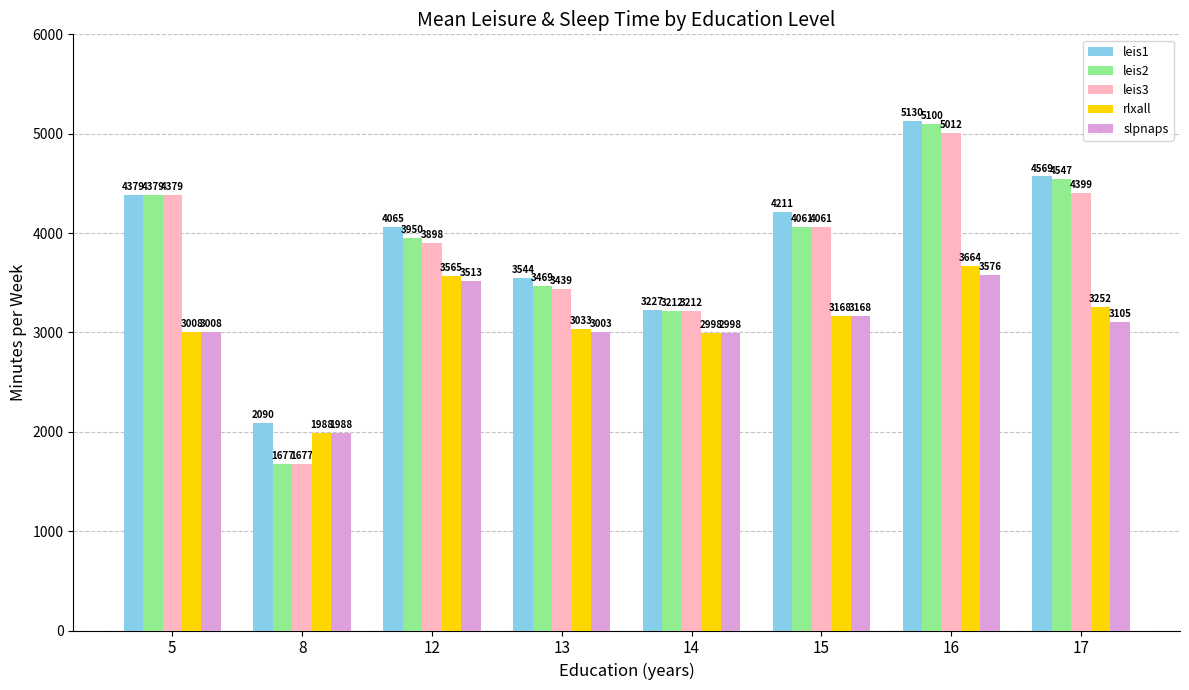

Which series has the widest spread of values?

leis2